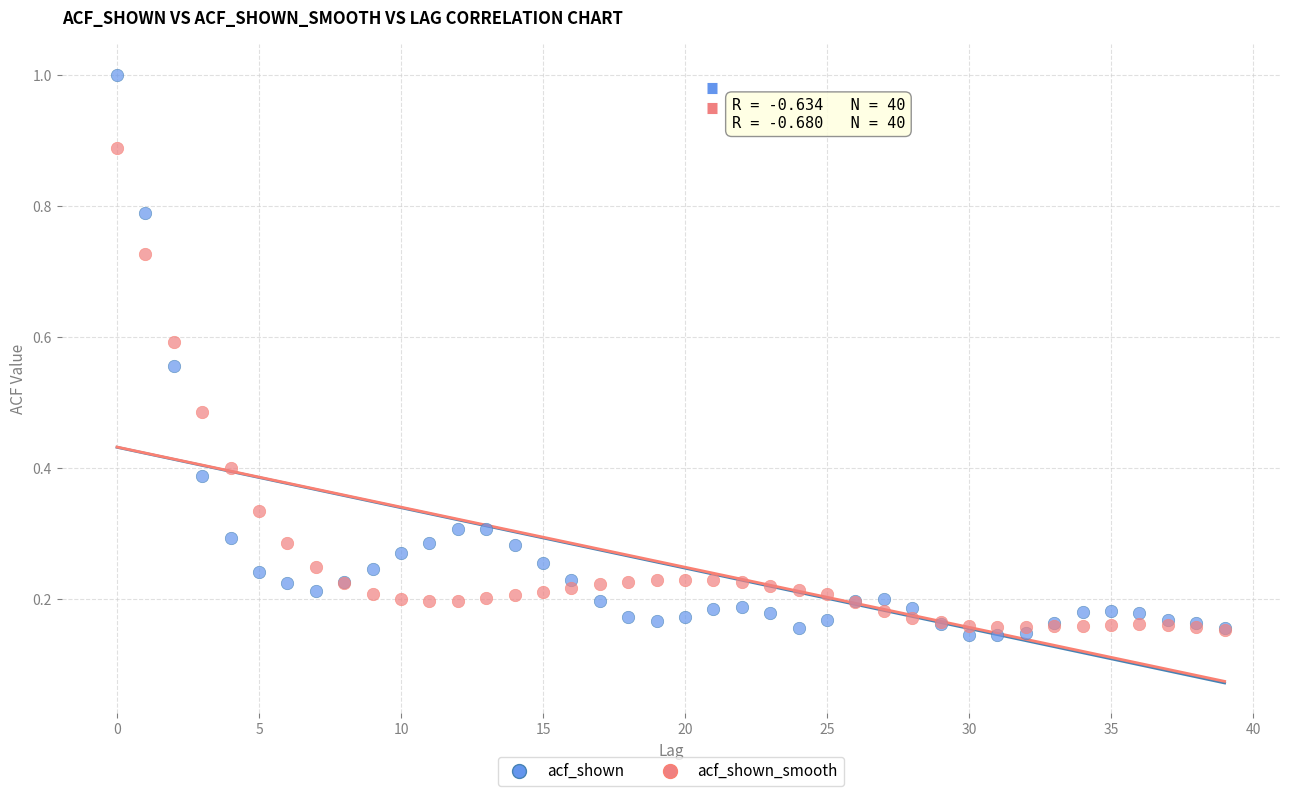

Which series reaches the maximum Y coordinate?

acf_shown